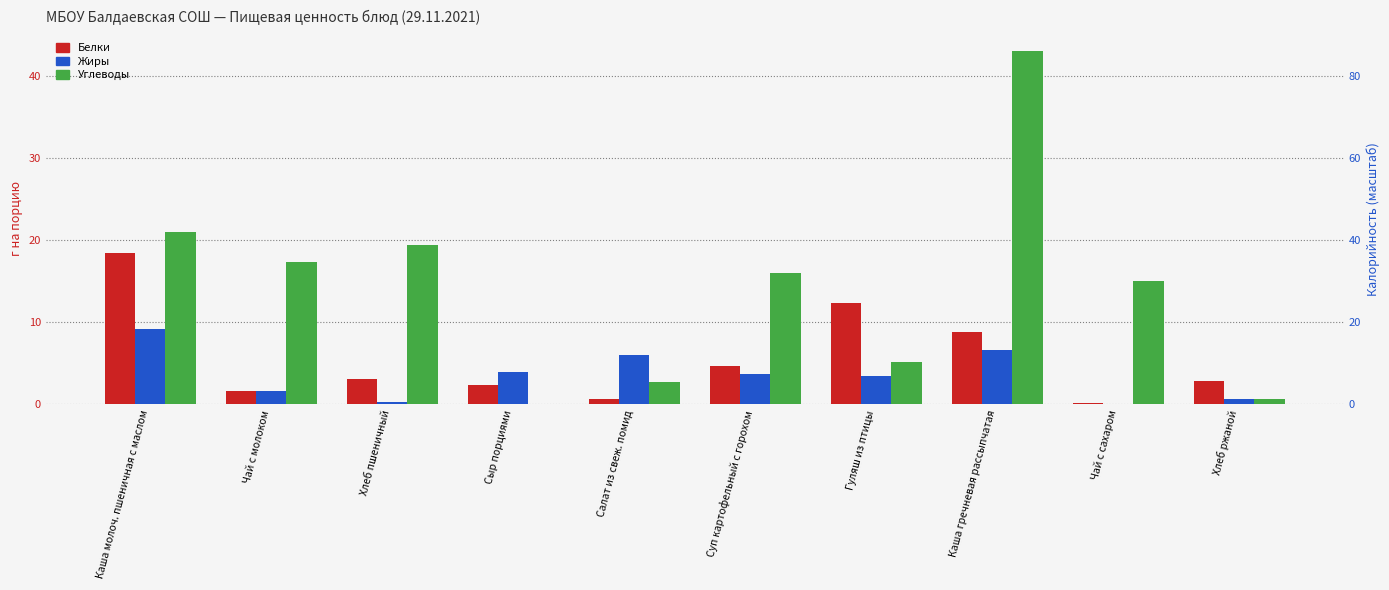

Is it true that Белки equals 0.6 at Салат из свеж. помид?

True